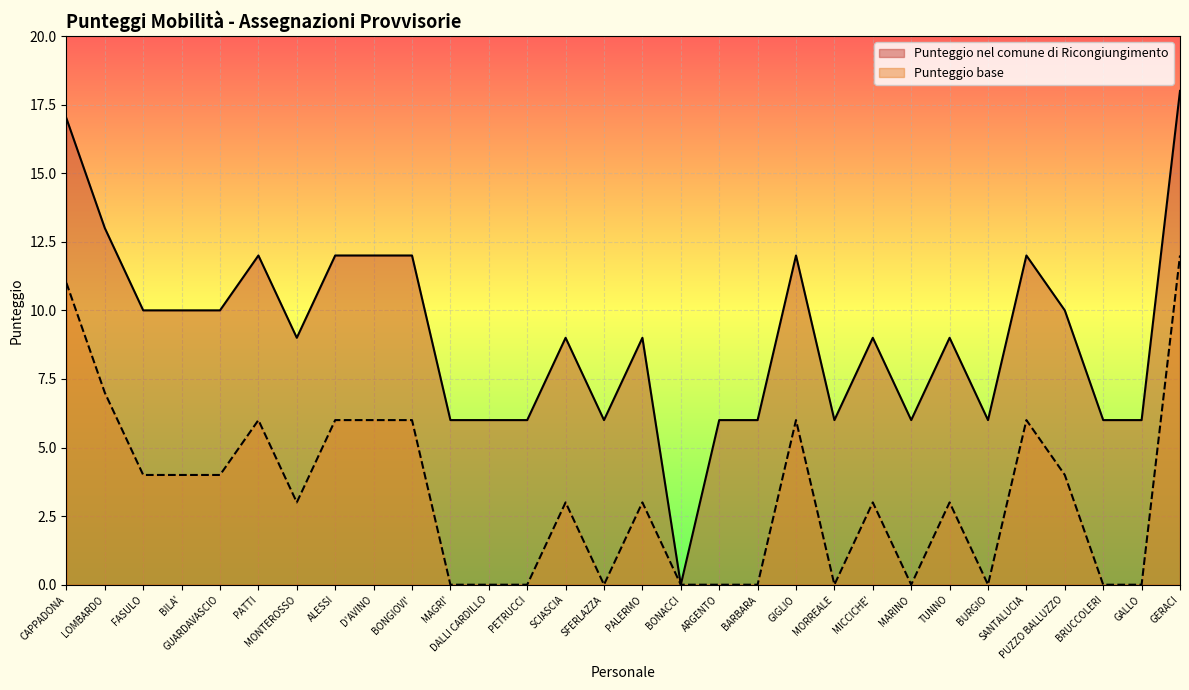

True or false: Punteggio nel comune di Ricongiungimento and Punteggio base cross at least once.

False